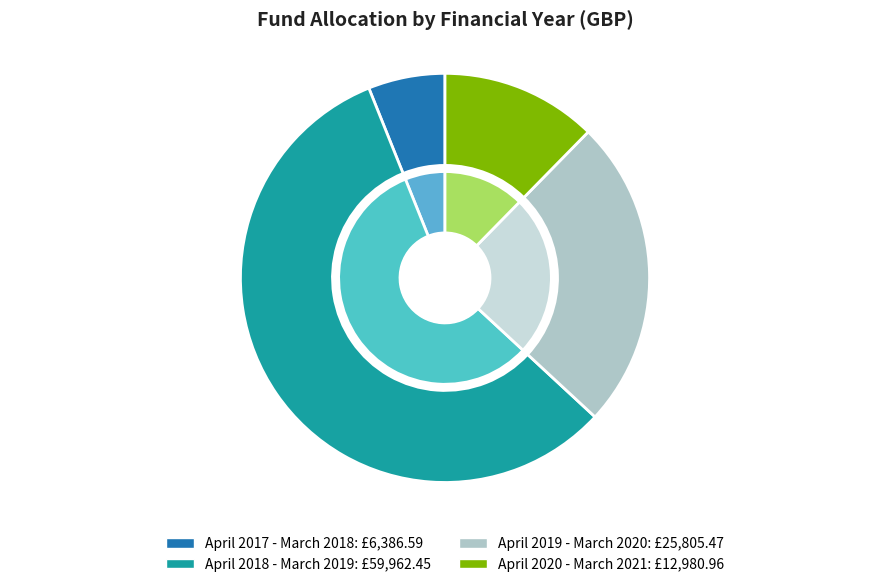

The April 2019 - March 2020 slice represents 17% of the pie. True or false?

False